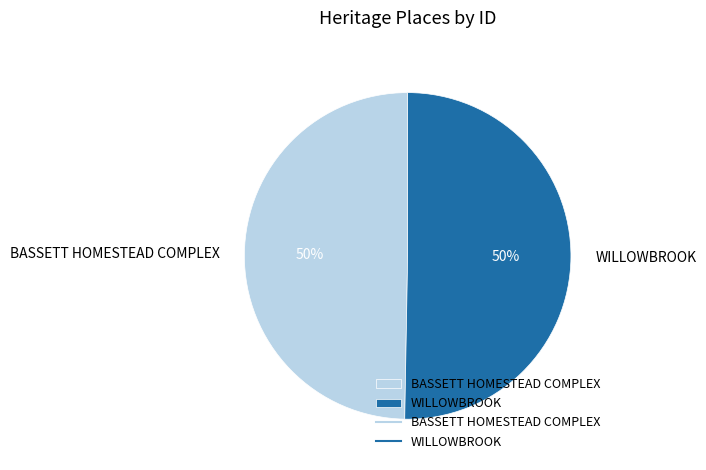

What percentage is the BASSETT HOMESTEAD COMPLEX slice, to the nearest percent?

50%